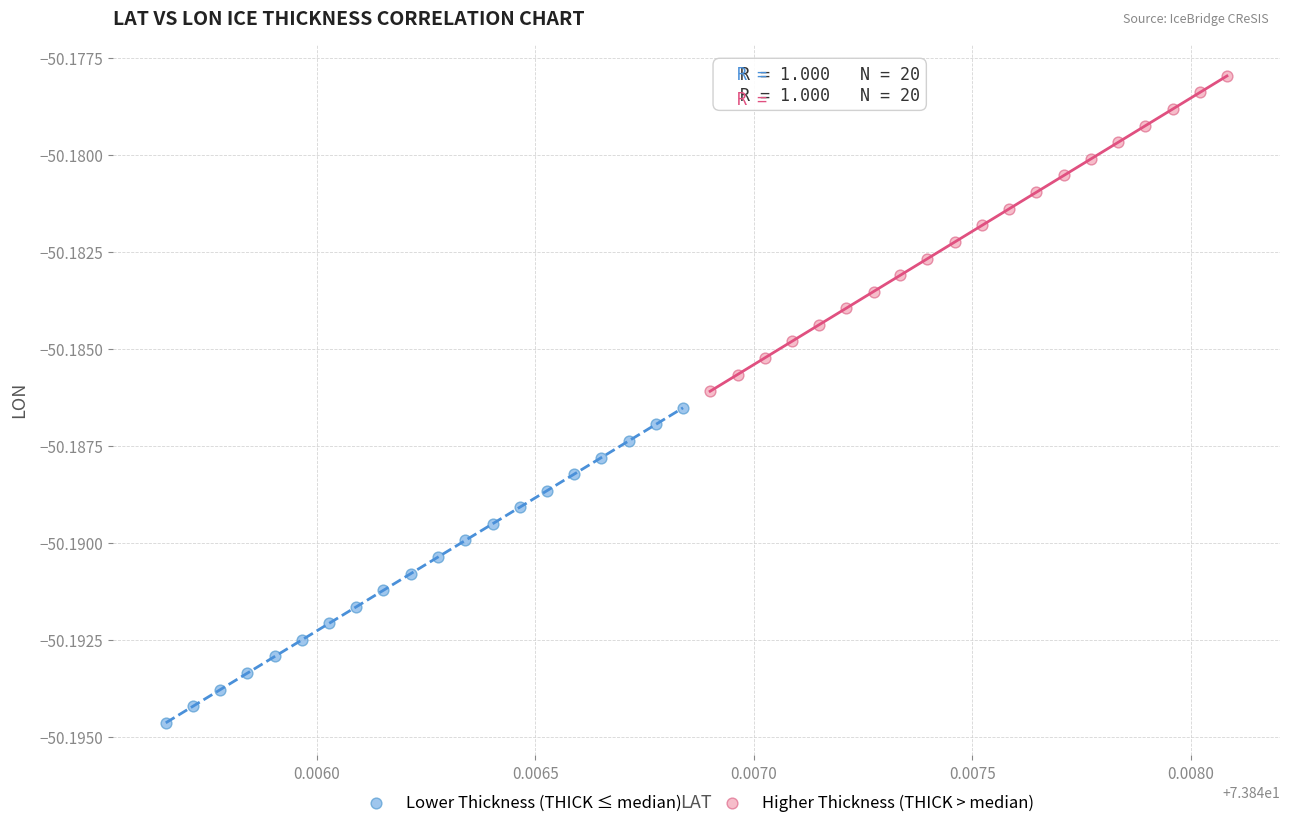

Which series contains the highest Y value?

Higher Thickness (THICK > median)